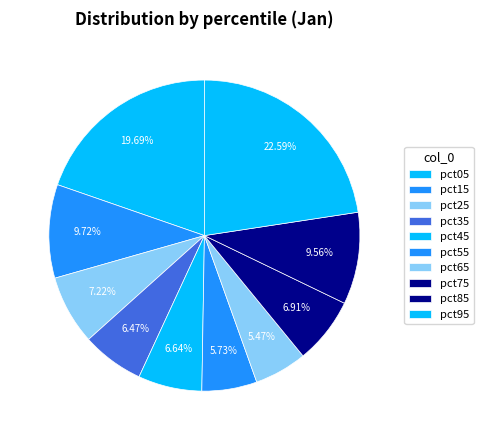

How many segments does this pie chart have?

10